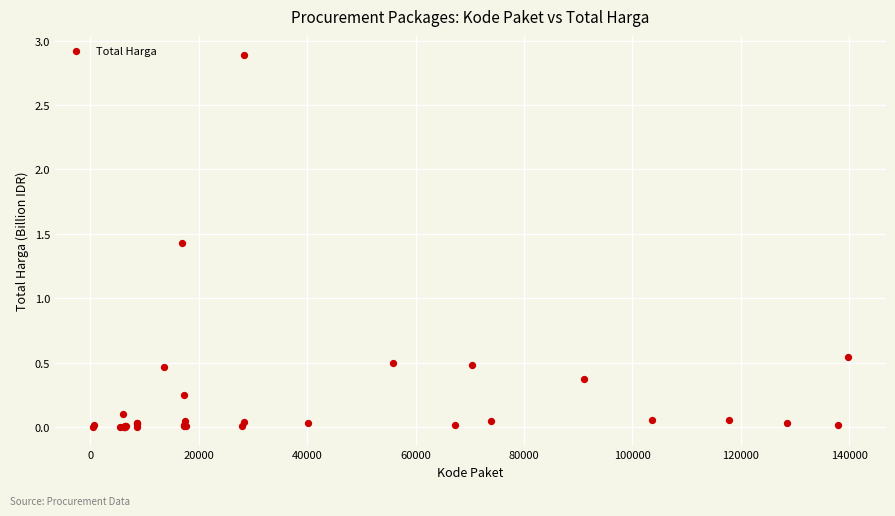

What Y value in the scatter plot is closest to 1?

1.4